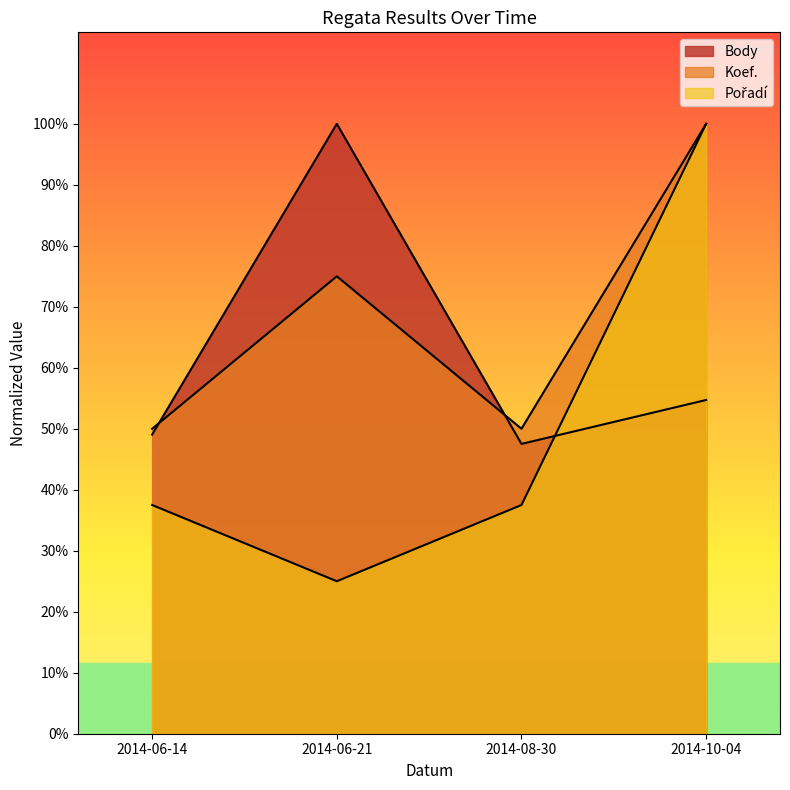

What is the spread (max minus min) of values at 2014-06-14?

0.1